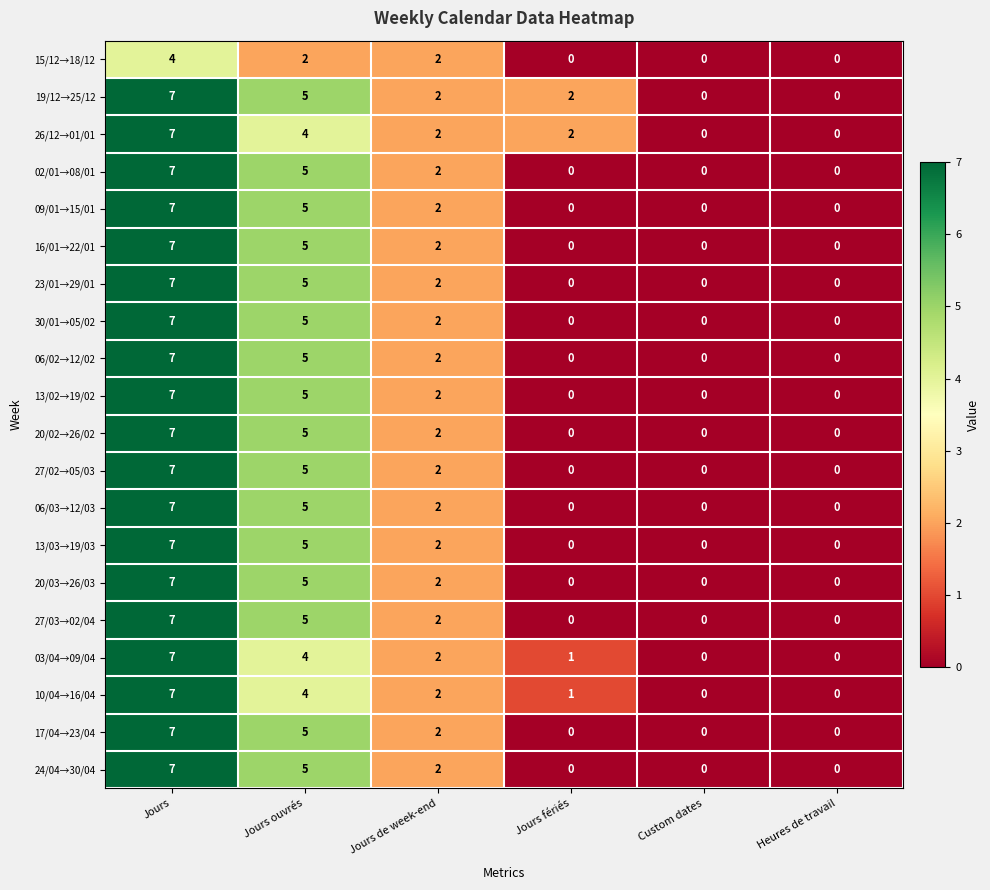

What is the sum of all 09/01→15/01 values?

14